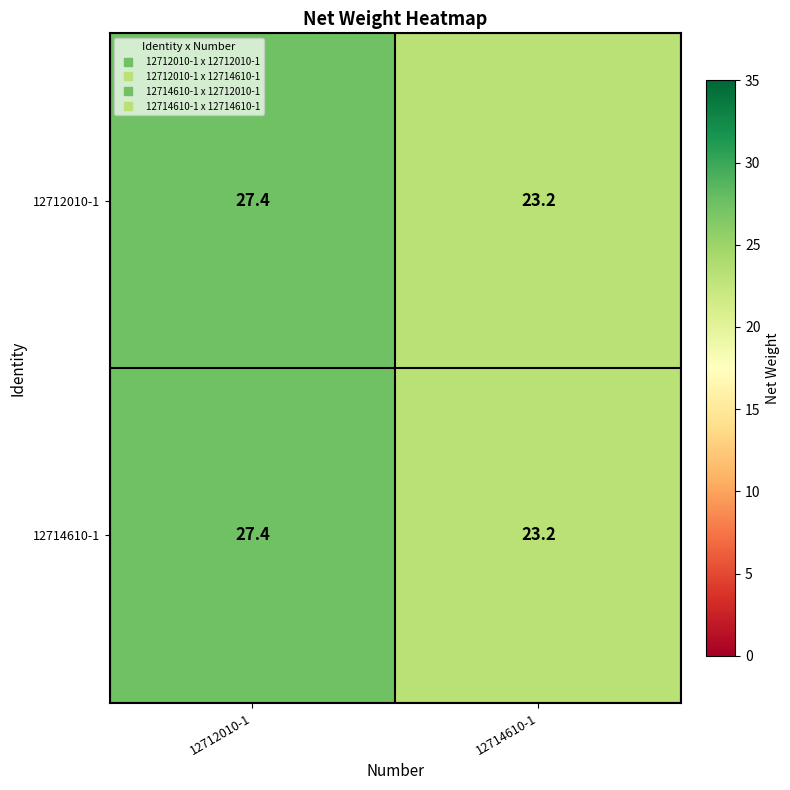

List the labels in order of 12714610-1 value, smallest first.

12714610-1, 12712010-1